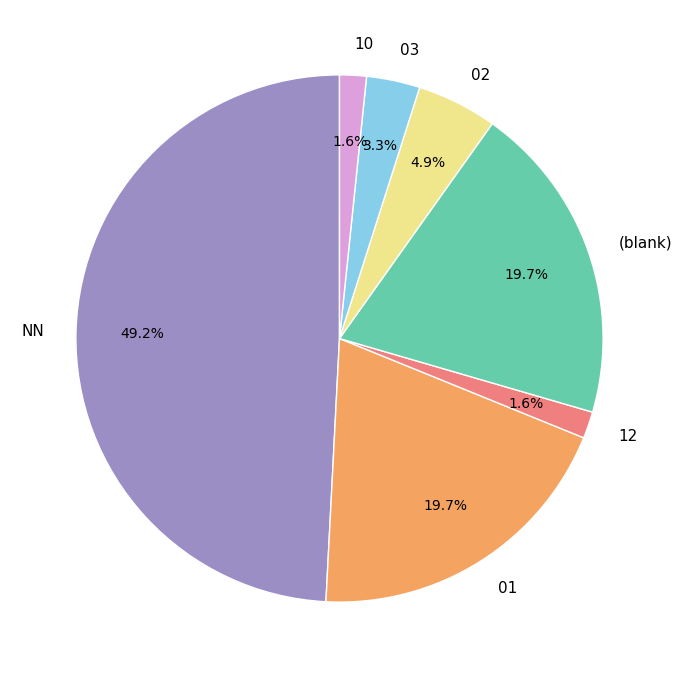

How much of the chart is everything except 01?

80.3%